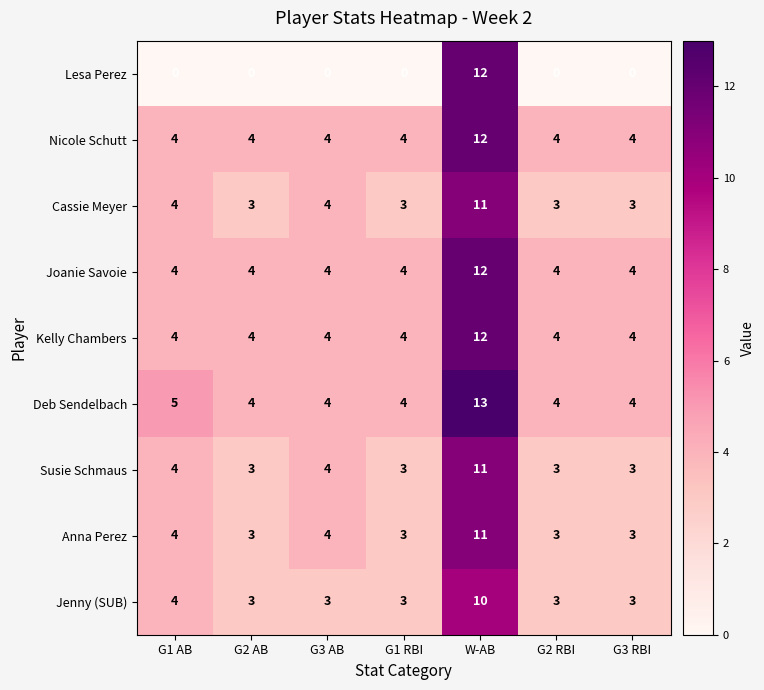

Read the Nicole Schutt value at G3 RBI.

4